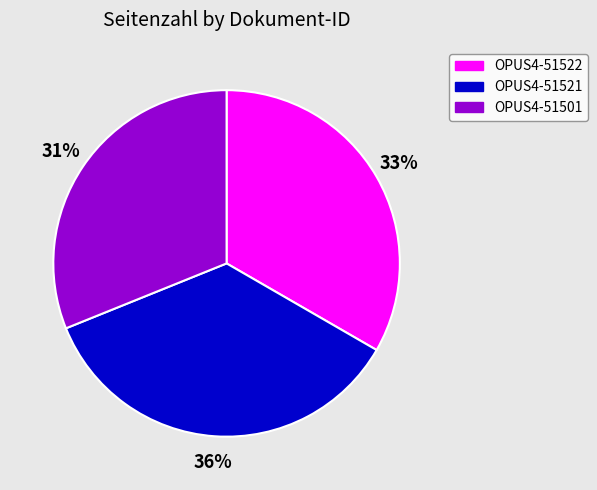

How many segments does this pie chart have?

3